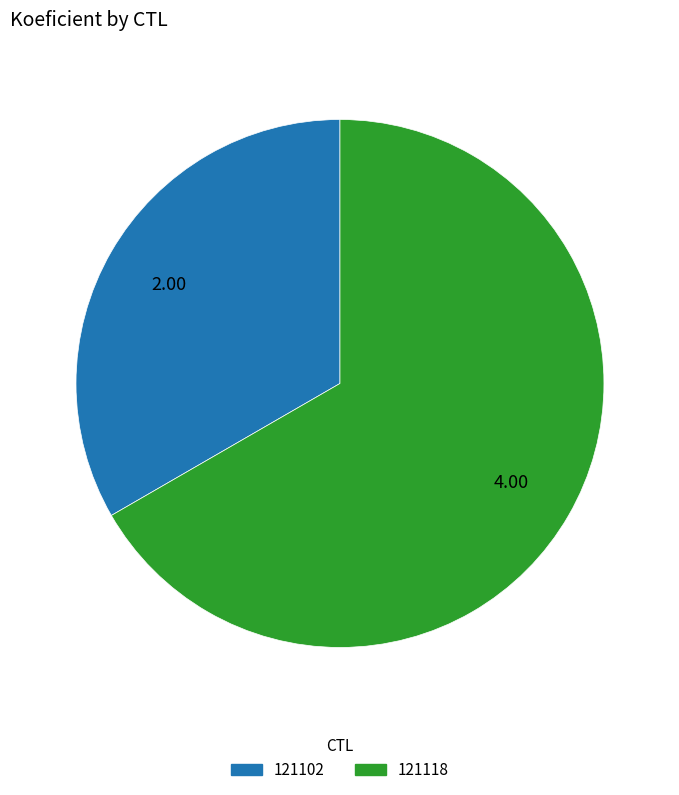

Which category has the biggest portion of the pie?

121118